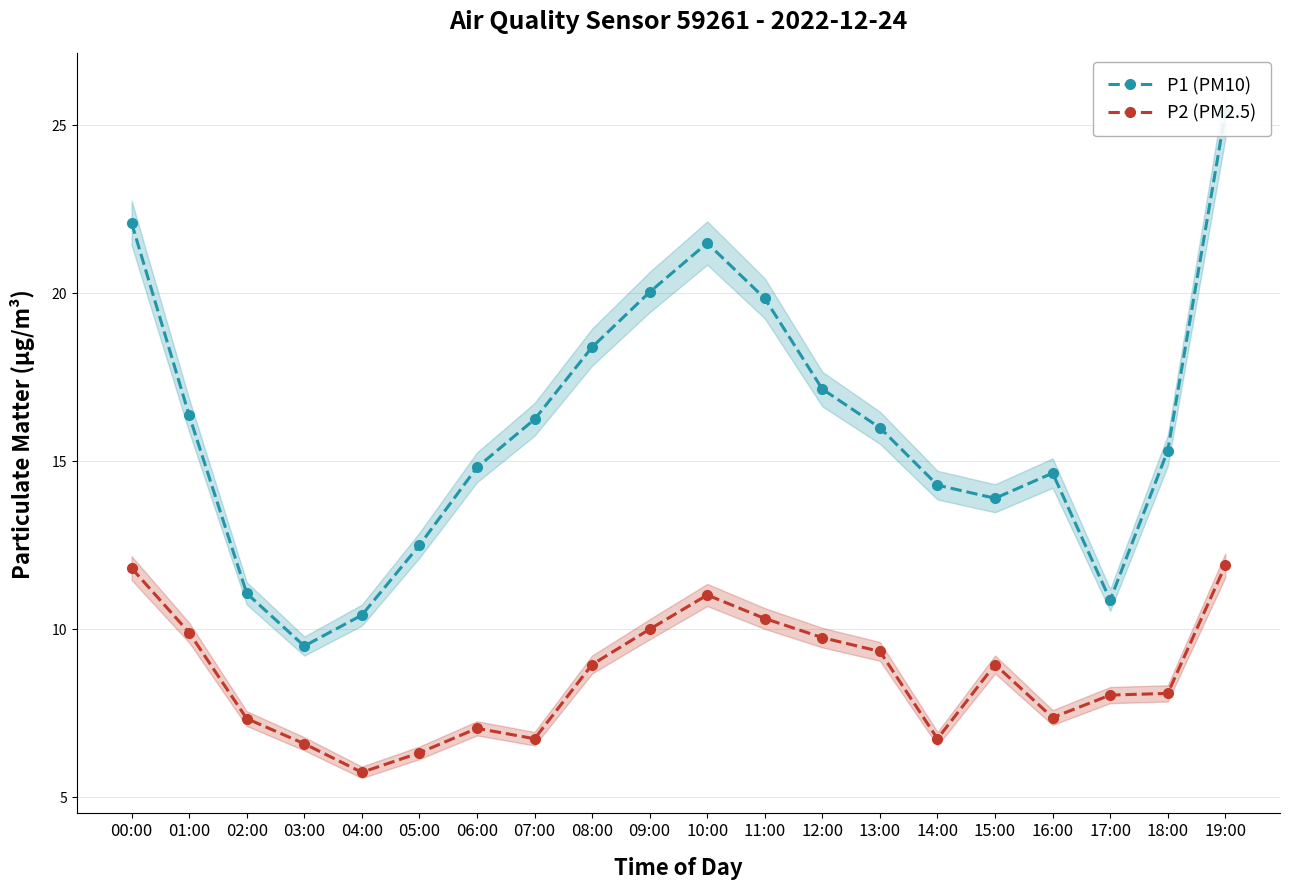

How many lines are shown in the chart?

2